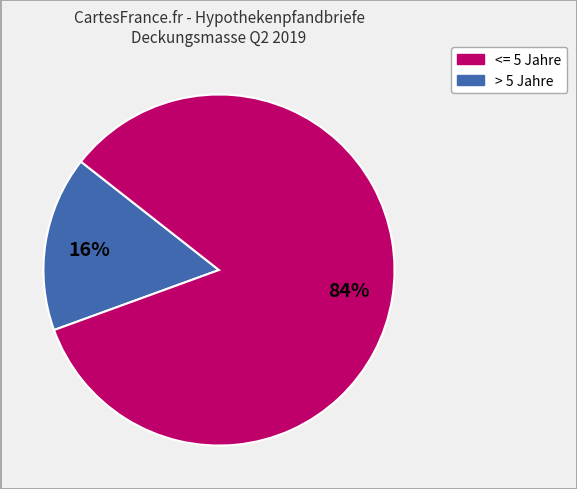

Does any single category account for the majority?

Yes